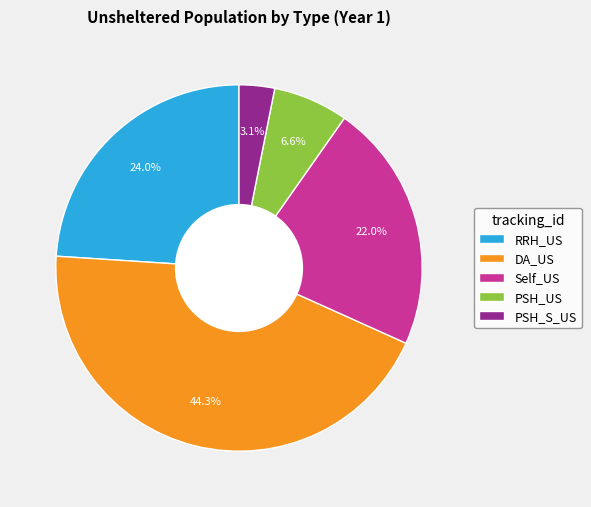

What is the largest slice in the pie chart?

DA_US